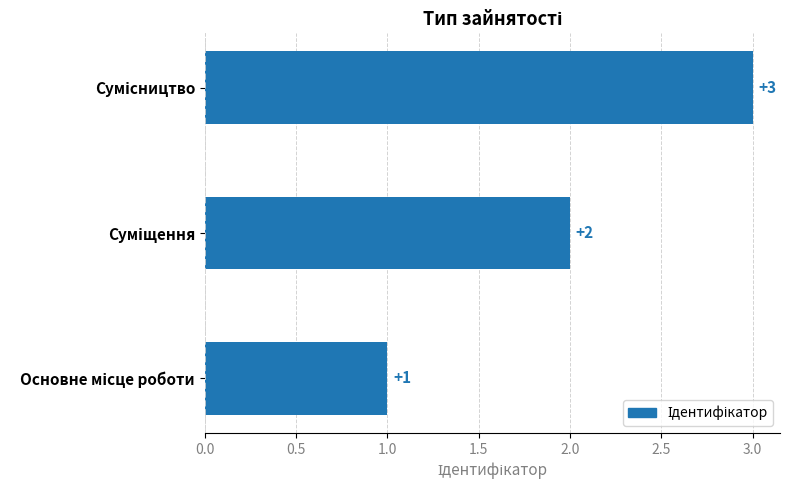

What is the maximum value shown in the chart?

3